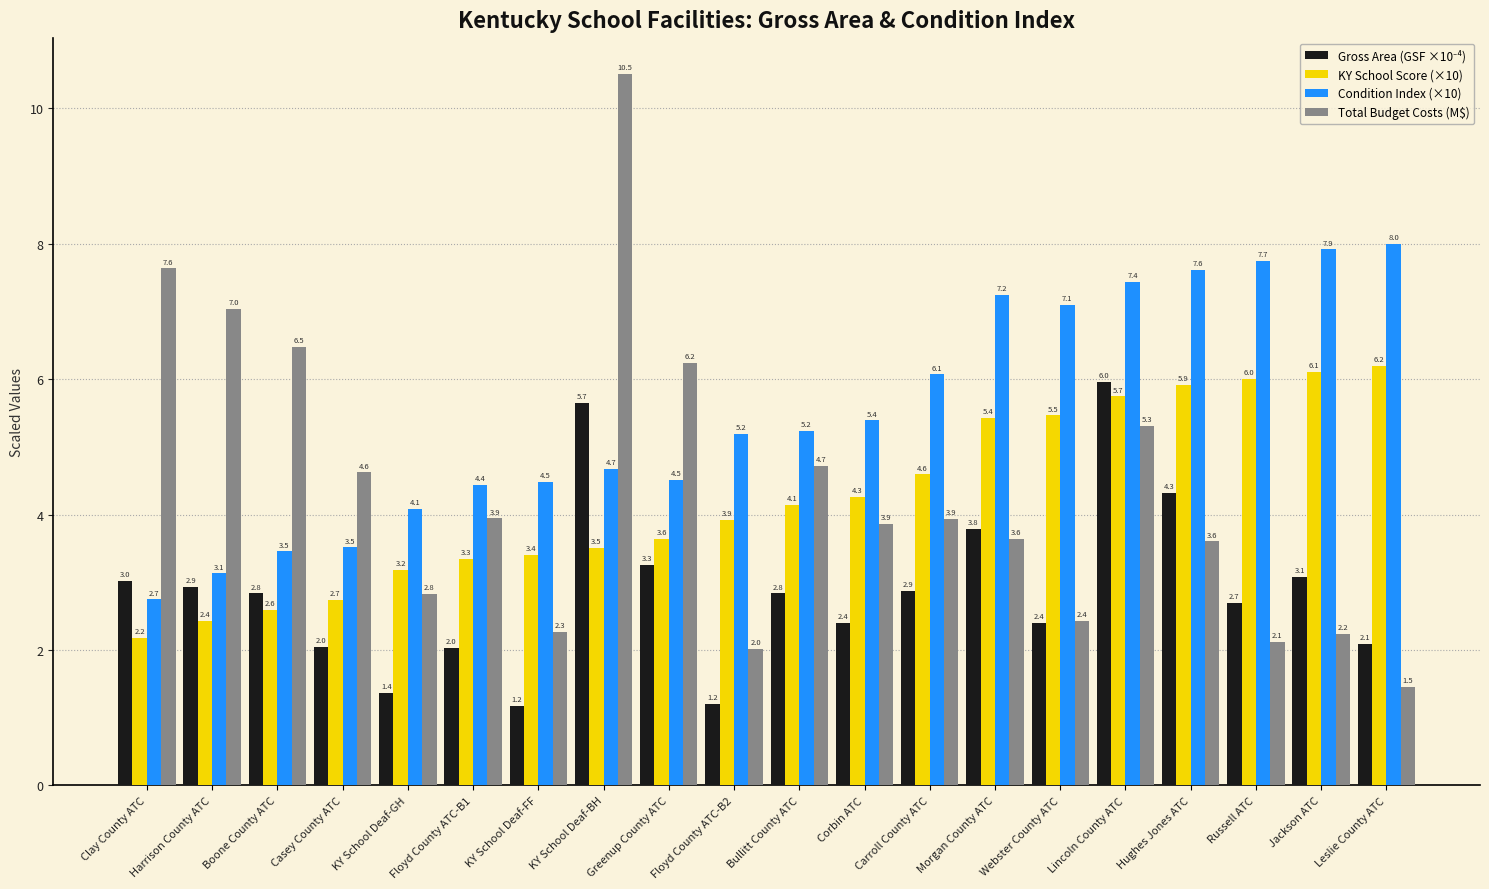

Which series has the largest total across all categories?

Condition Index (×10)